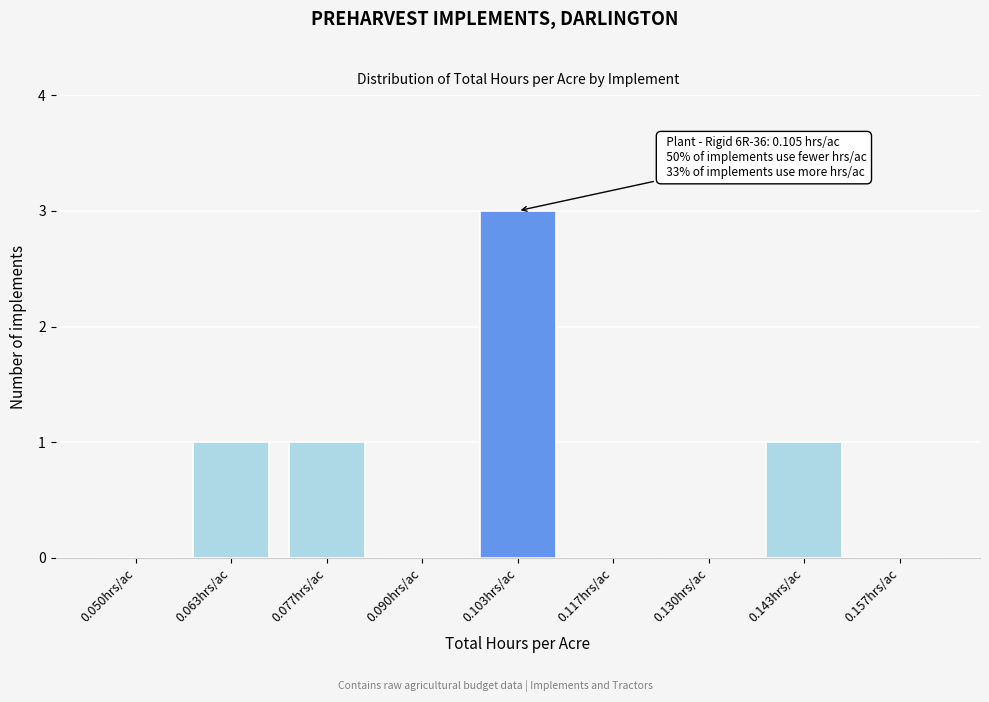

Reading right to left, extract all data points from this chart.

0.157hrs/ac=0	0.143hrs/ac=1	0.130hrs/ac=0	0.117hrs/ac=0	0.103hrs/ac=3	0.090hrs/ac=0	0.077hrs/ac=1	0.063hrs/ac=1	0.050hrs/ac=0